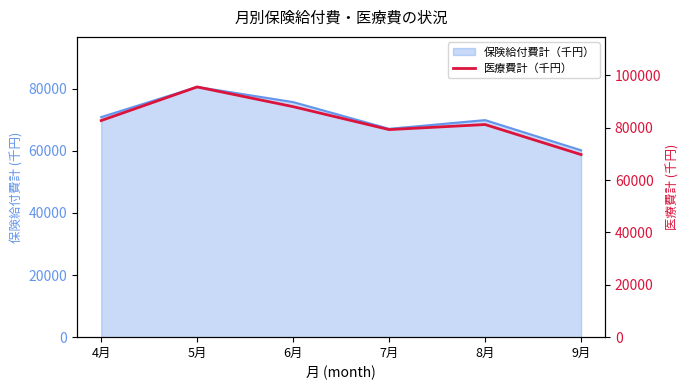

Rank the categories by value from lowest to highest.

9月, 7月, 8月, 4月, 6月, 5月